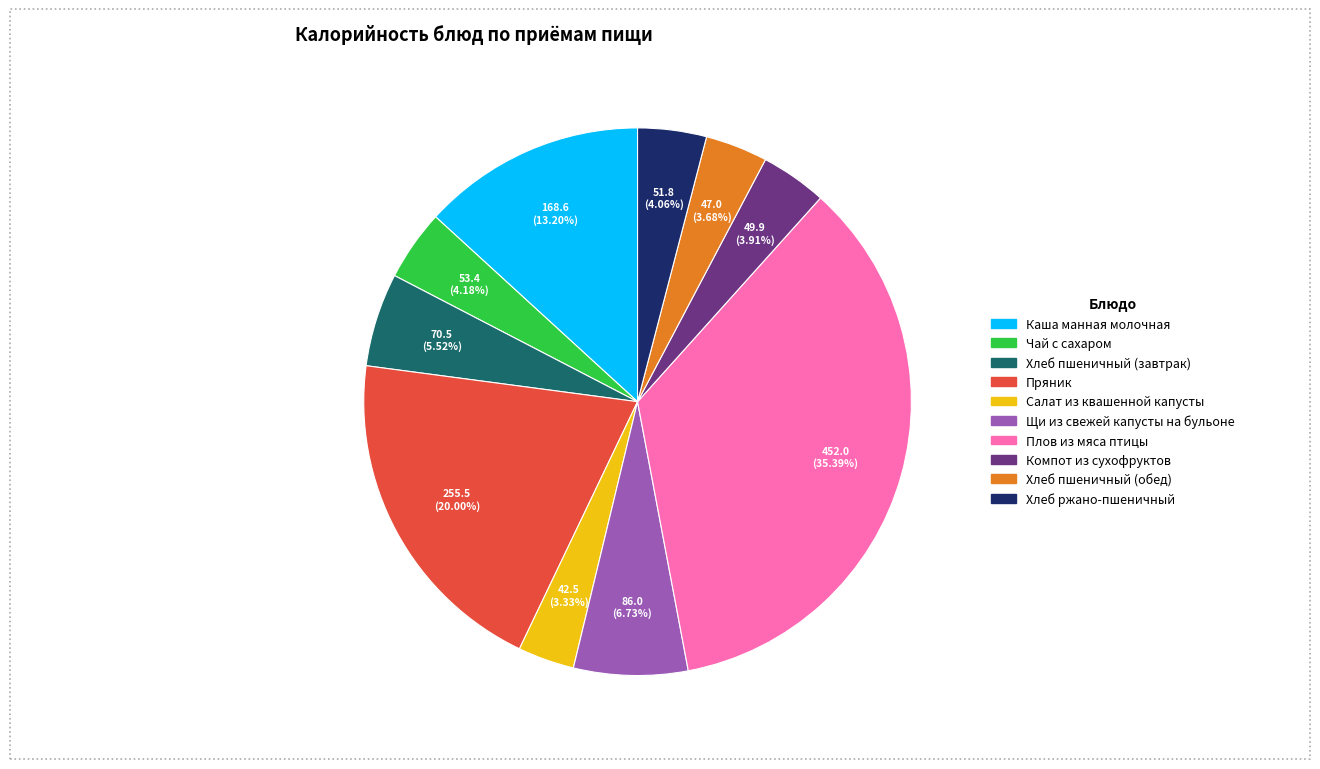

The Чай с сахаром slice represents 4% of the pie. True or false?

True